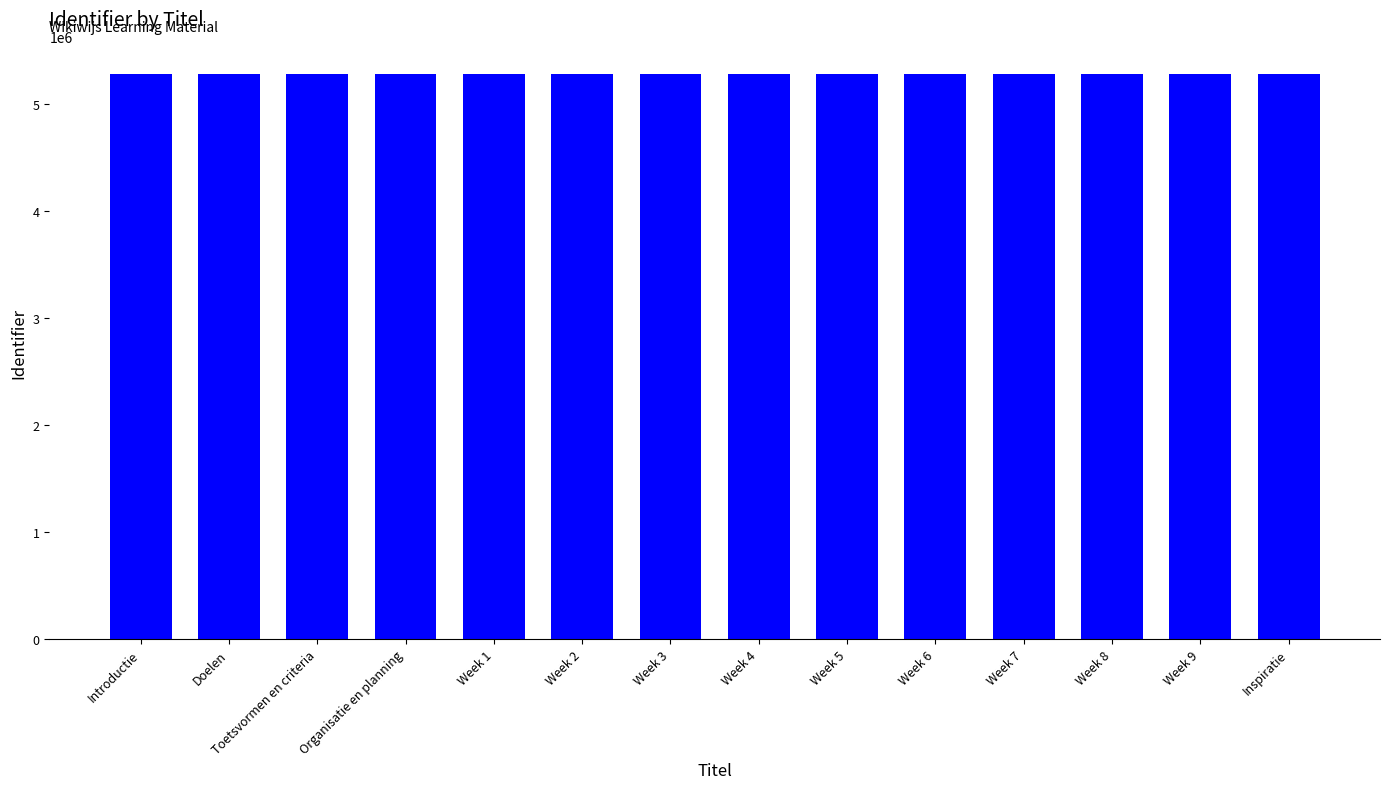

How many series are shown in this chart?

1